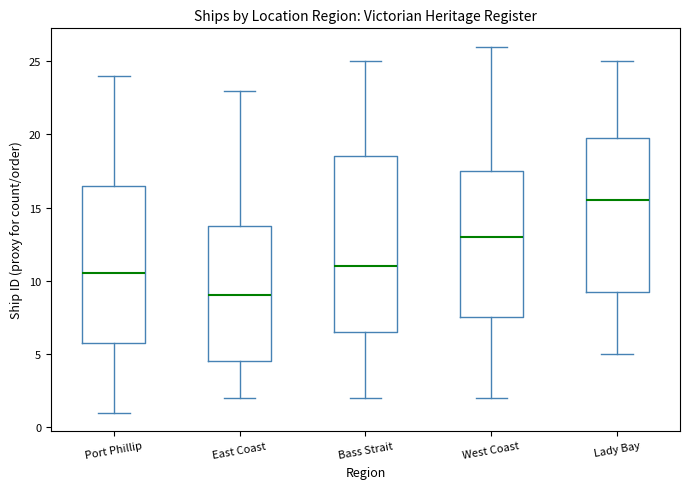

Which box is the tallest, from its lower edge to its upper edge?

Bass Strait